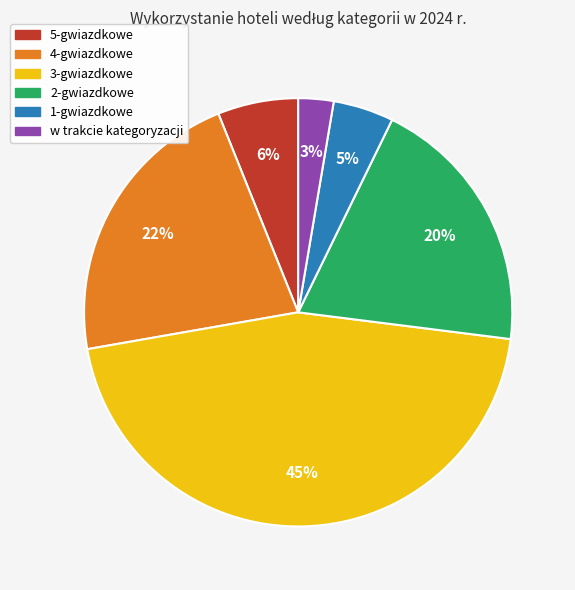

What is the smallest slice in the pie chart?

w trakcie kategoryzacji